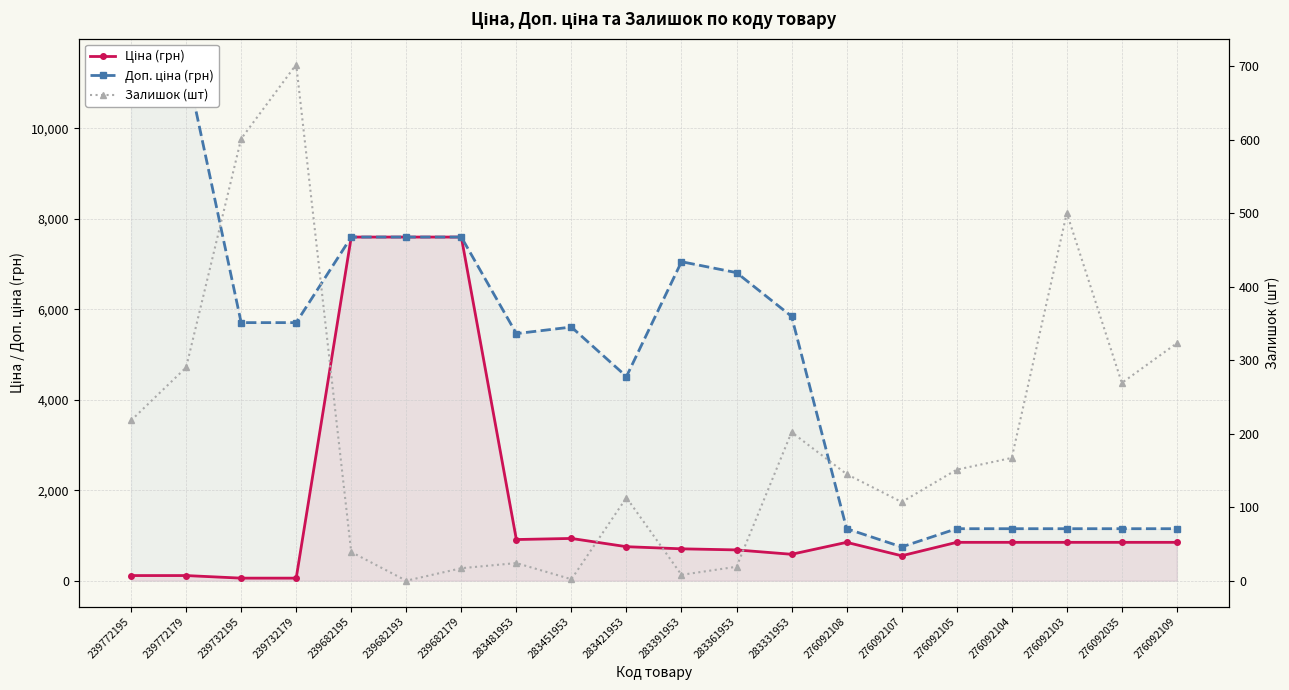

In Доп. ціна (грн), how many points are lower than both neighbors (excluding endpoints)?

3